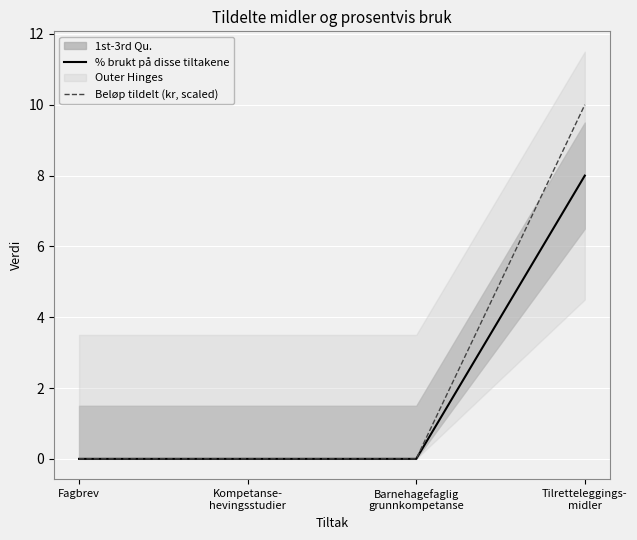

True or false: % brukt på disse tiltakene and Beløp tildelt (kr, scaled) cross at least once.

False